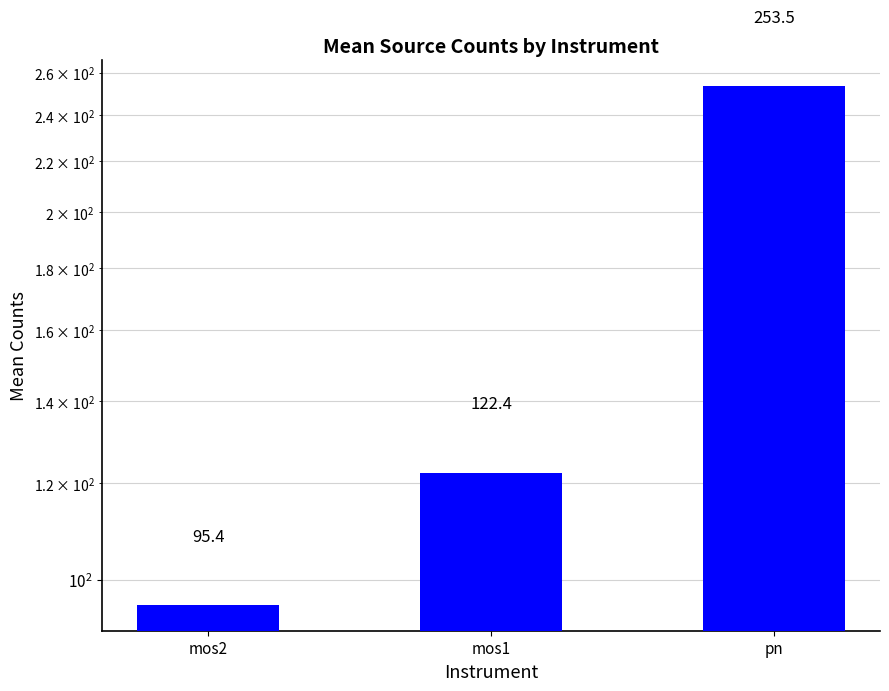

What is the sum of all values?

471.3